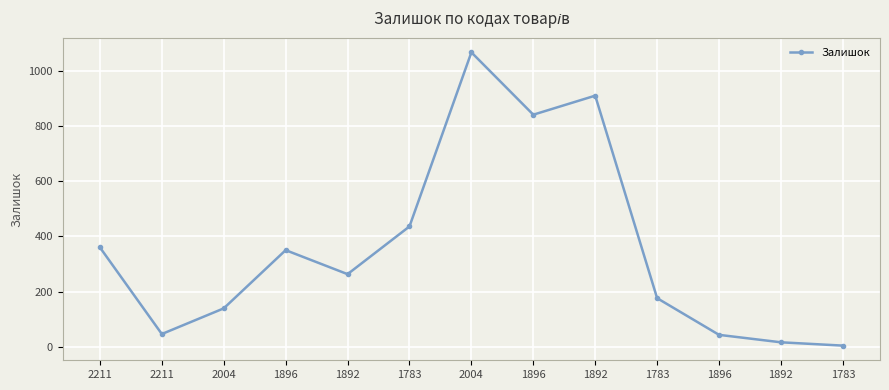

What is the average value?

358